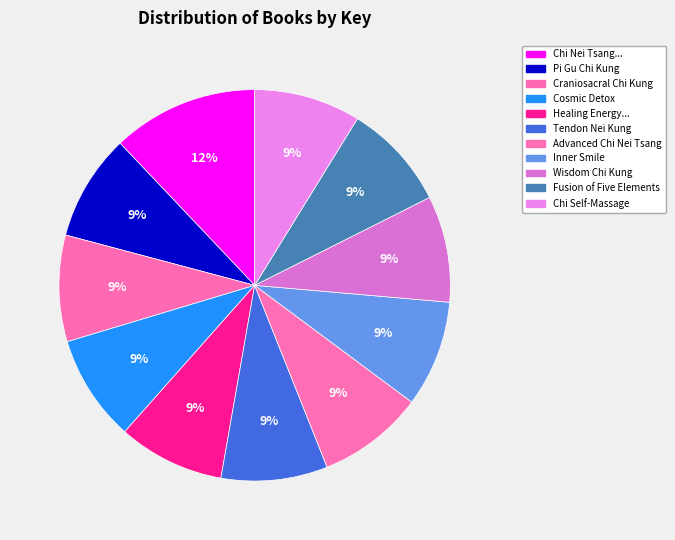

How many segments does this pie chart have?

11